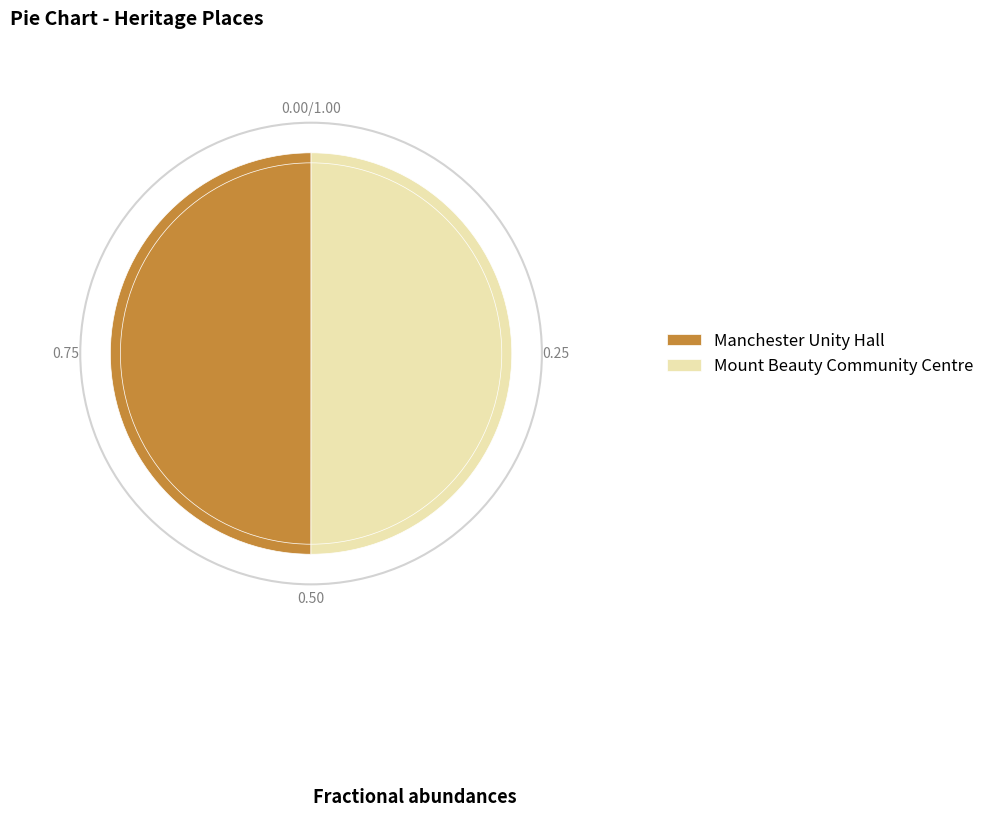

Do Manchester Unity Hall and Mount Beauty Community Centre together represent more than half of the pie?

Yes